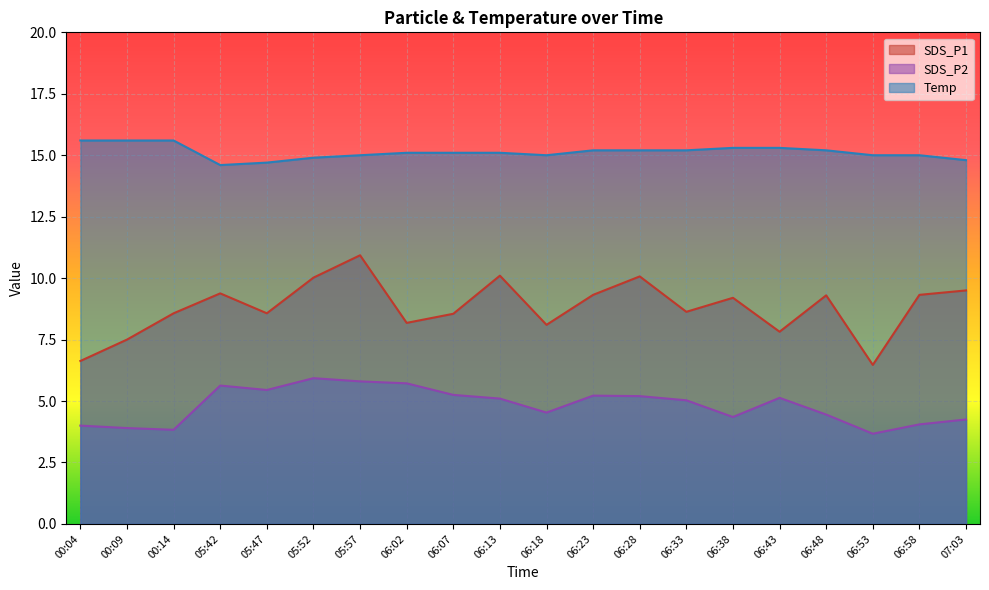

True or false: Temp and SDS_P2 intersect in this chart.

False